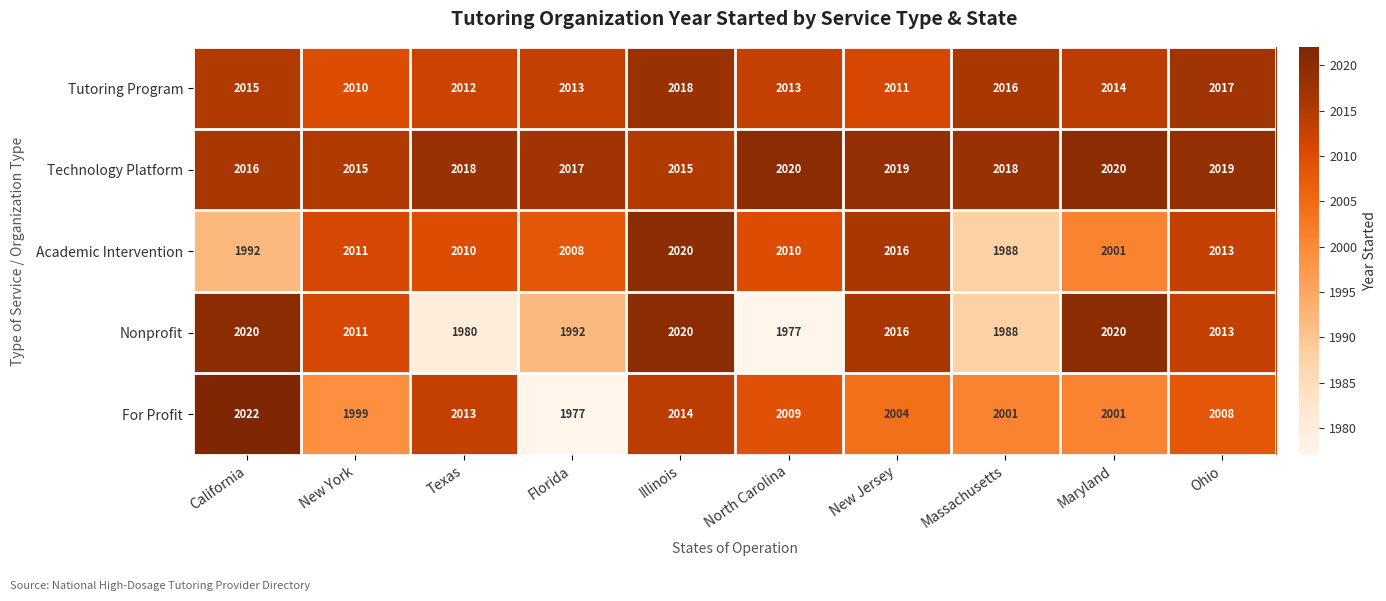

What is the maximum value for For Profit?

2022